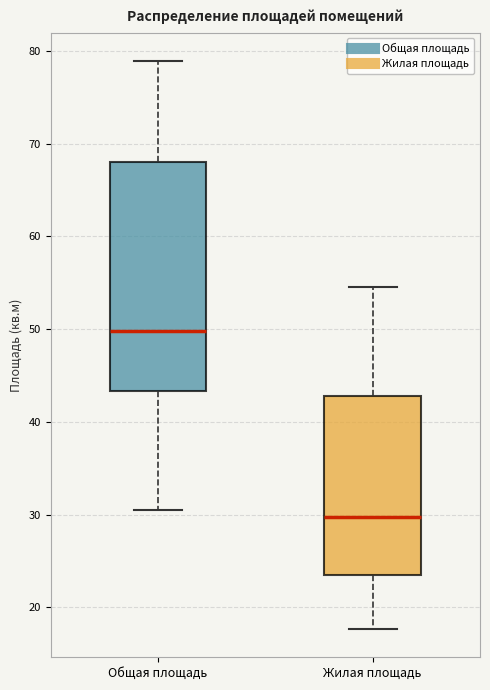

Comparing the boxes themselves (not the whiskers), which one is the tallest?

Общая площадь